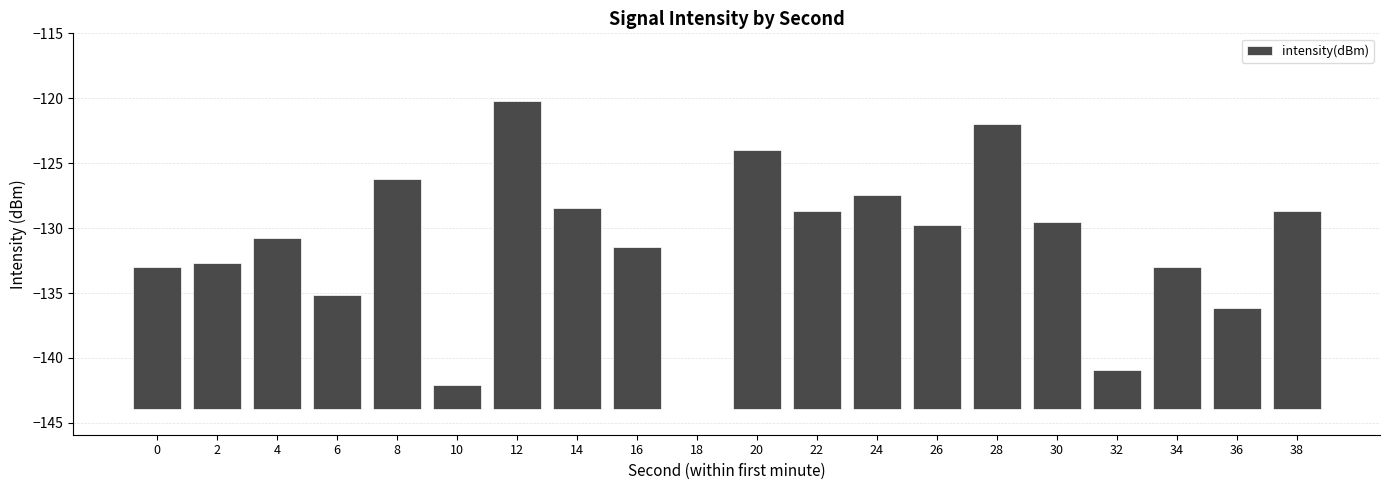

Reading left to right, extract all data points from this chart.

0=10.9	2=11.2	4=13.1	6=8.7	8=17.7	10=1.8	12=23.7	14=15.4	16=12.5	18=0.0	20=19.9	22=15.3	24=16.5	26=14.1	28=21.9	30=14.4	32=3.0	34=10.9	36=7.8	38=15.2